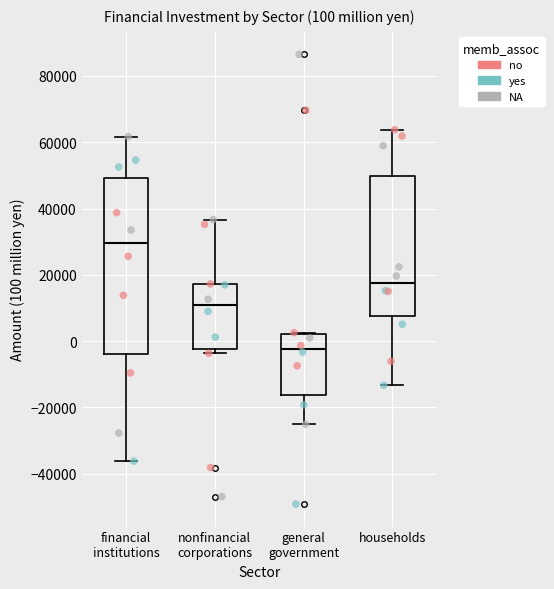

Comparing the boxes themselves (not the whiskers), which one is the tallest?

financial institutions